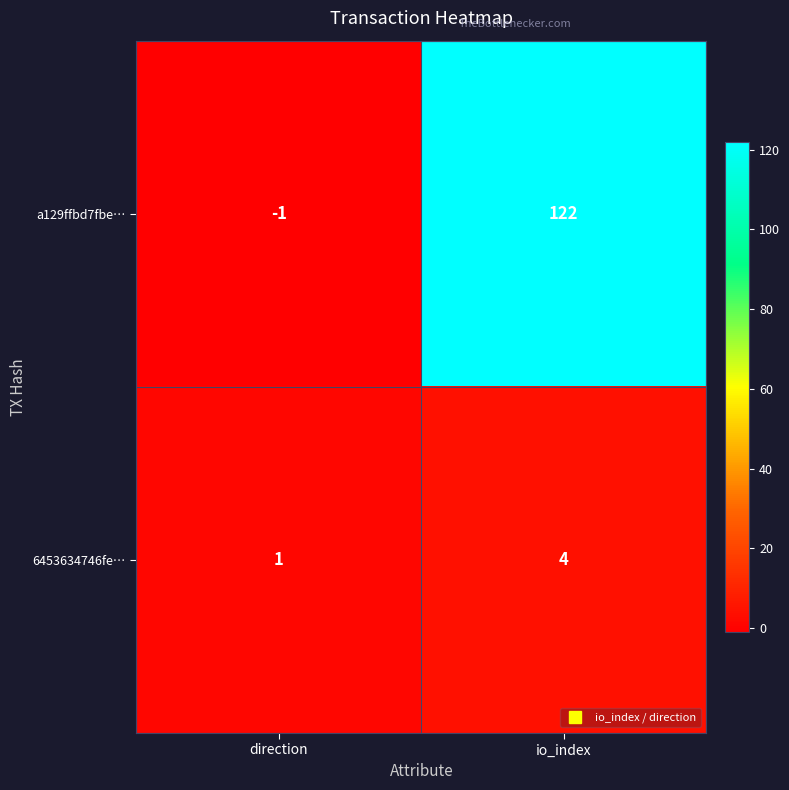

Which series has the largest range (max minus min)?

a129ffbd7fbe…